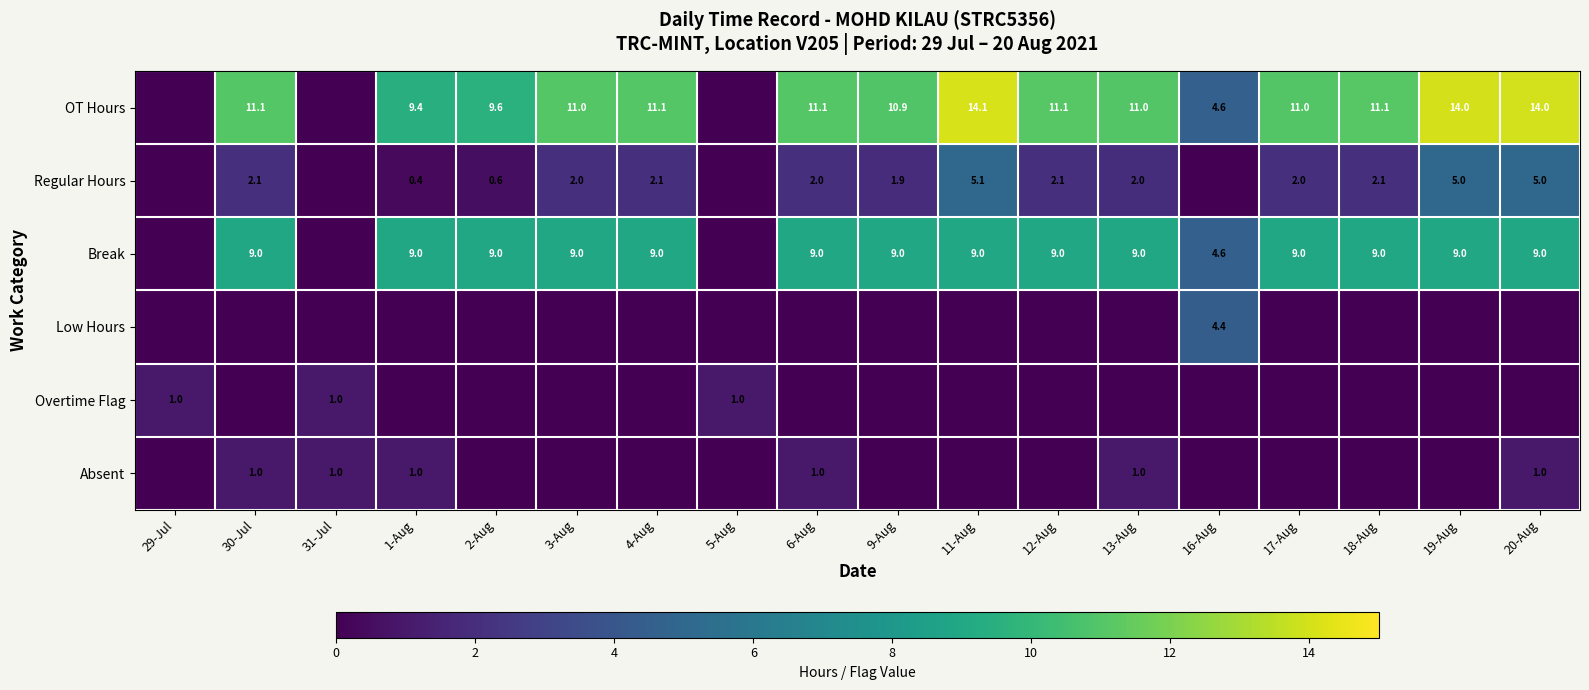

What is the total value across all series at 19-Aug?

28.0